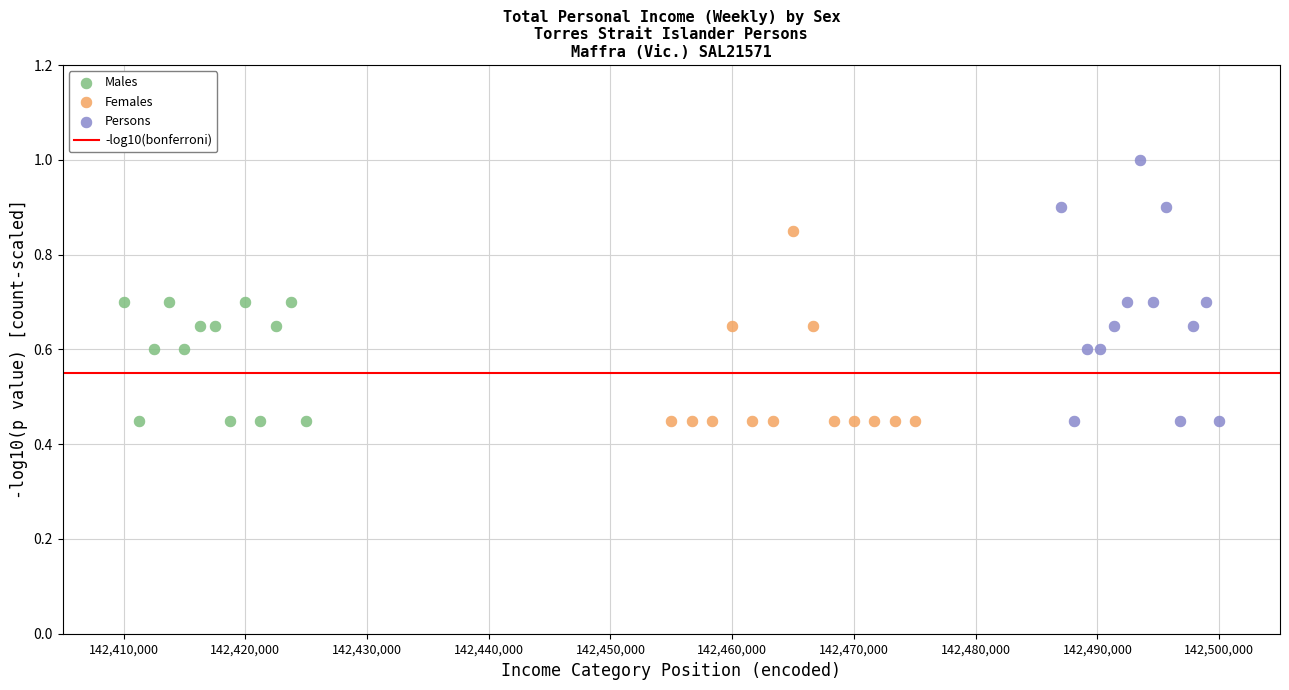

Which series has the widest spread of Y values?

Persons